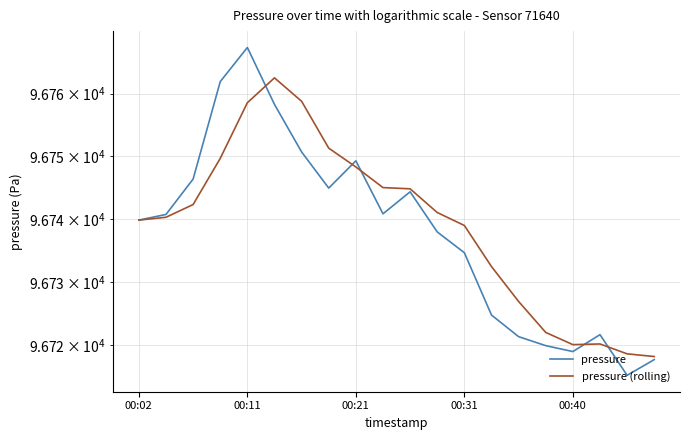

What is the smallest value displayed?

96715.2